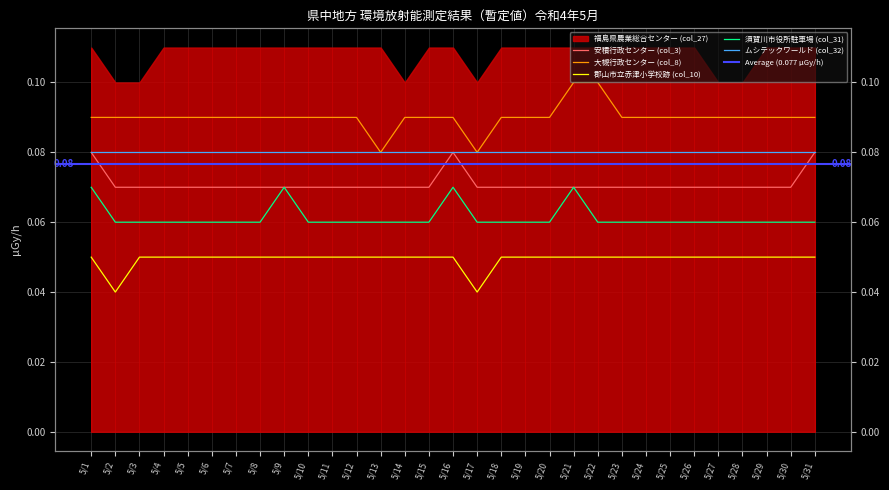

True or false: 安積行政センター (col_3) and 須賀川市役所駐車場 (col_31) intersect in this chart.

False